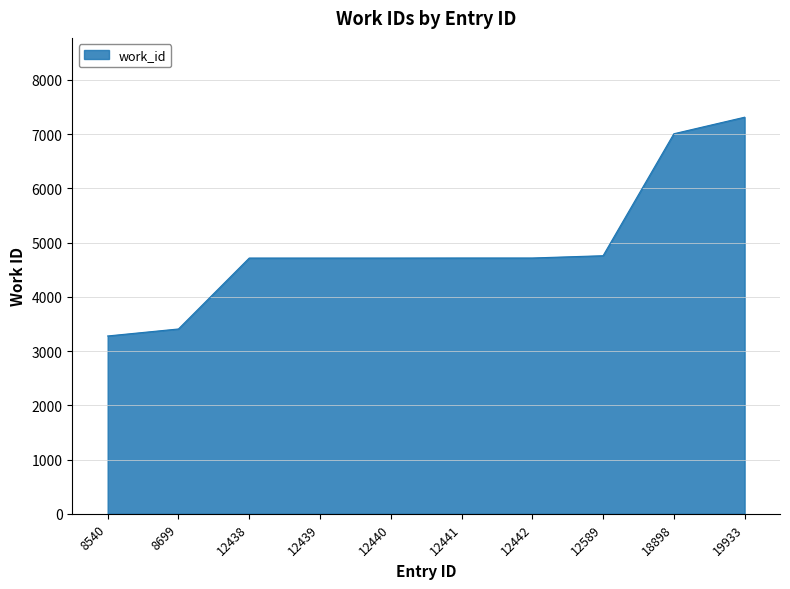

What is the difference between the maximum and minimum values?

4034